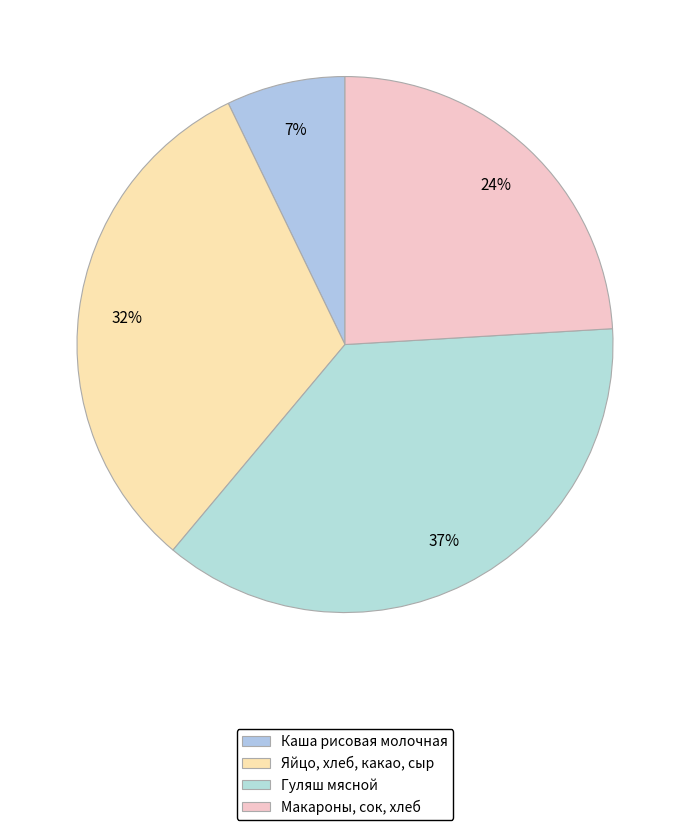

What is the largest slice in the pie chart?

Гуляш мясной